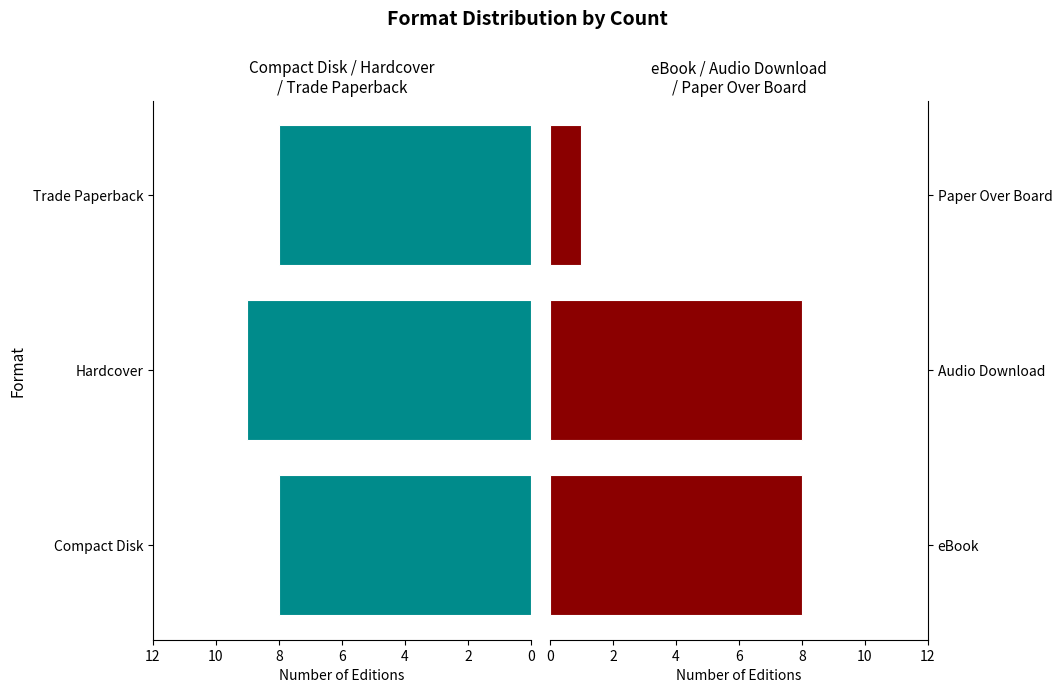

True or false: Compact Disk / Hardcover / Trade Paperback has a value of 14 at Trade Paperback.

False